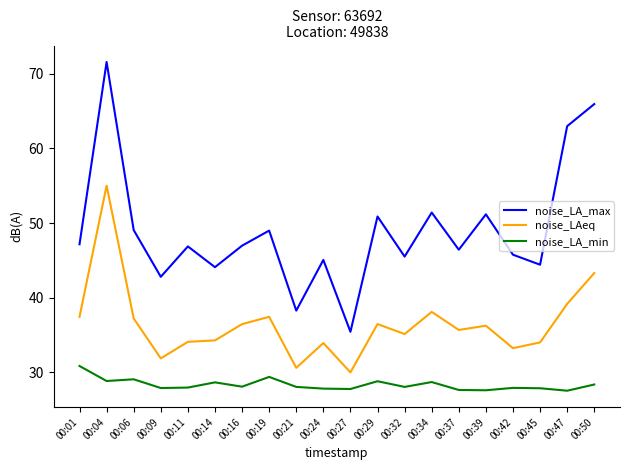

Is this an area chart (filled region under the line)?

No